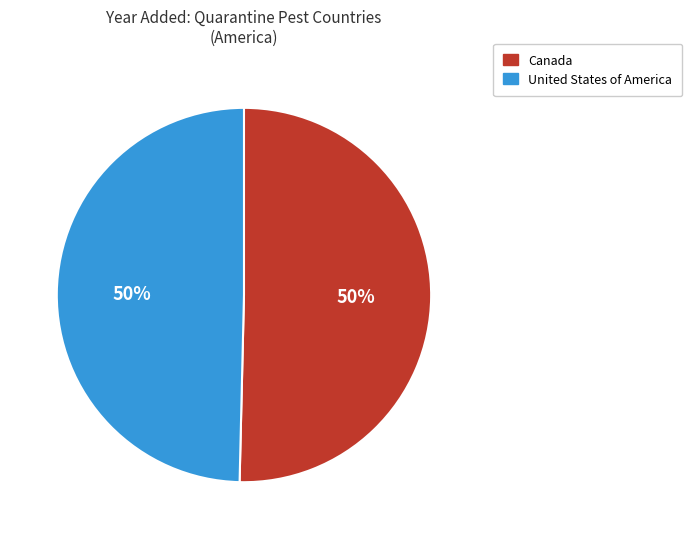

What percentage is the Canada slice, to the nearest percent?

50%